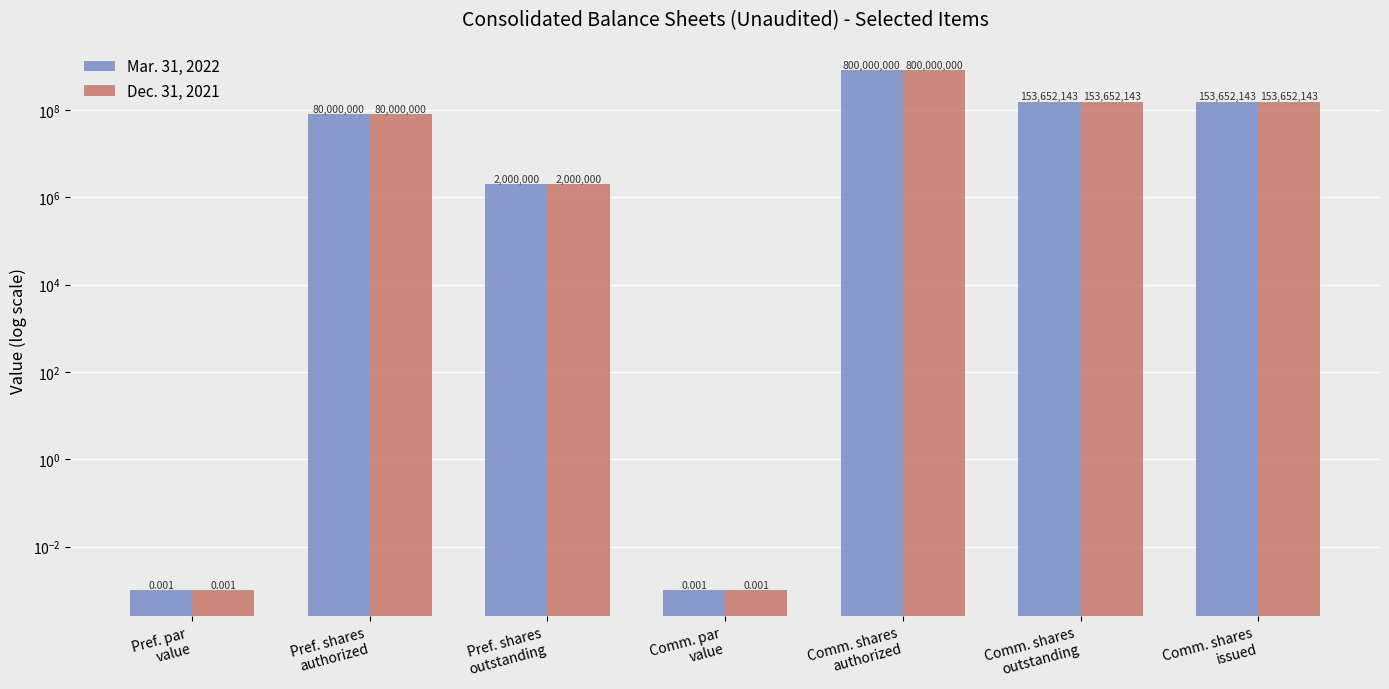

What is the average value of the Mar. 31, 2022 series?

169900612.3